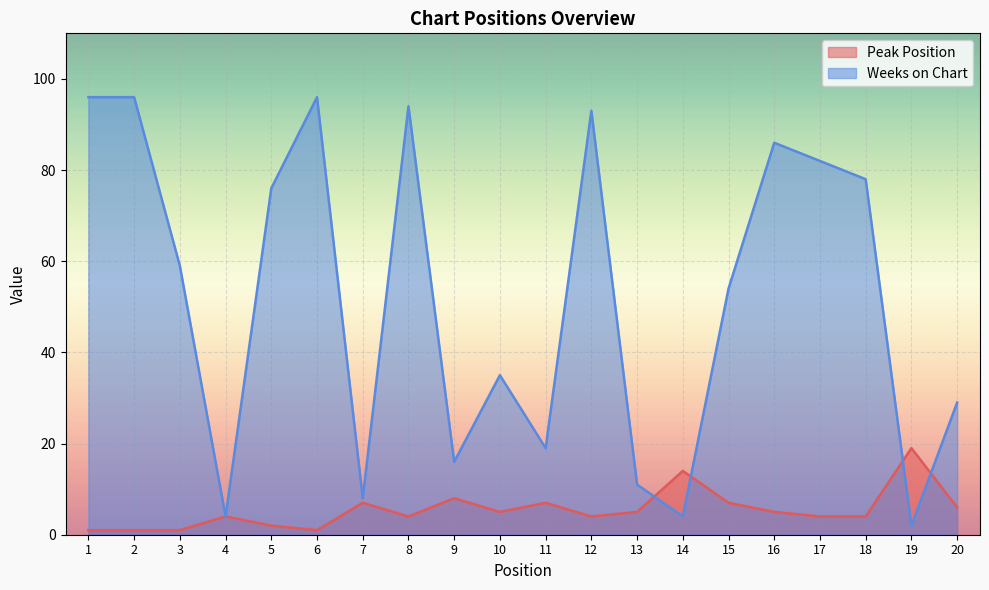

What is the average value of the Weeks on Chart series?

52